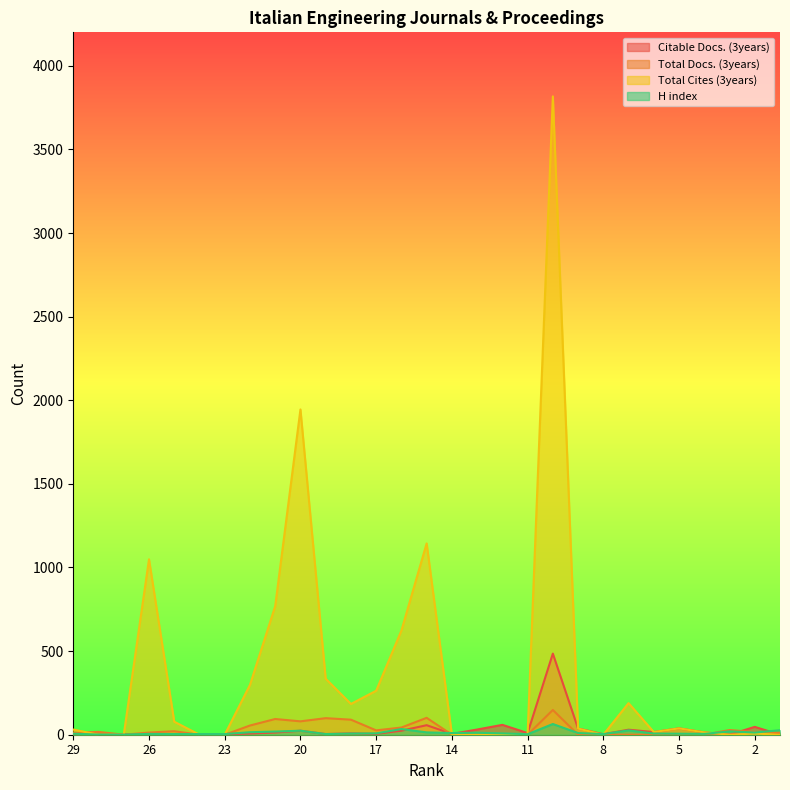

At how many categories does at least one series exceed 1589?

2